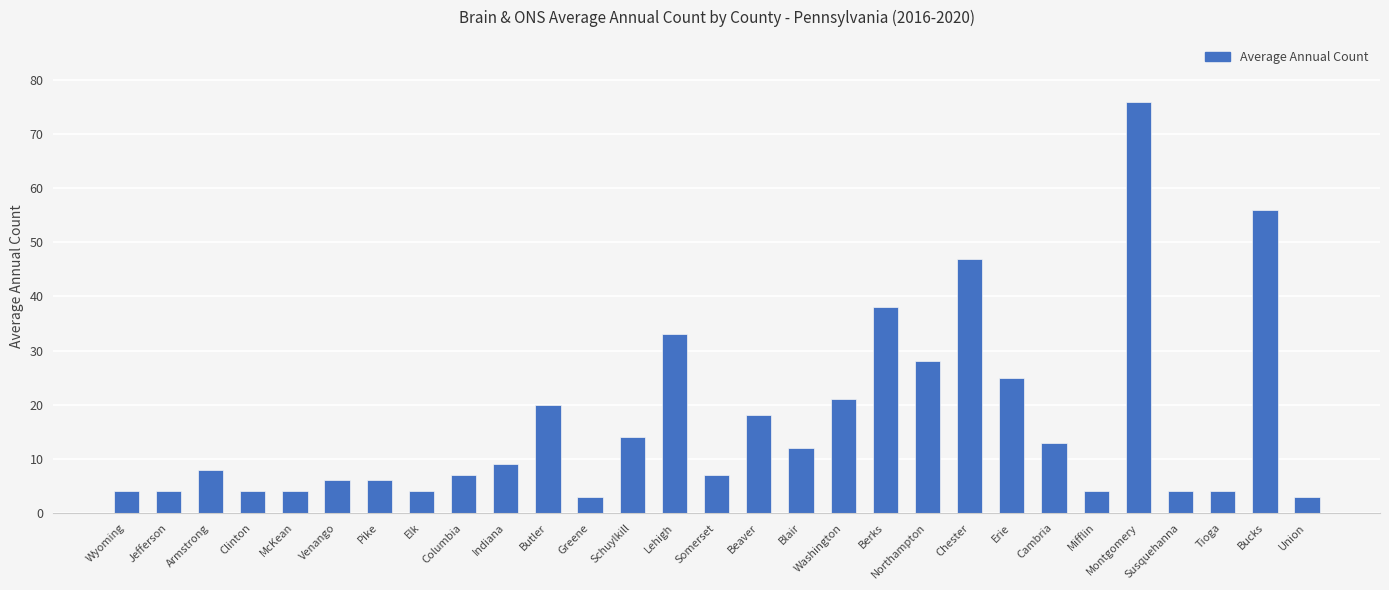

Approximately how many times larger is the value at Schuylkill compared to Washington?

0.7